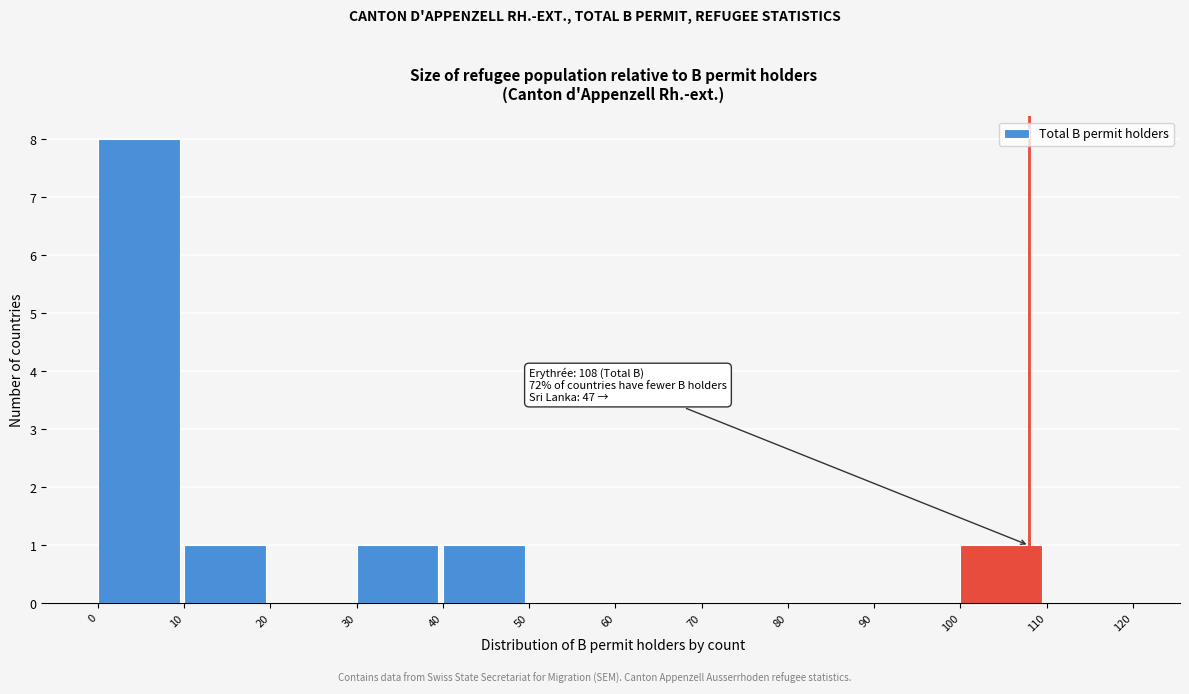

Which range on the x-axis has the tallest bar?

0 to 10